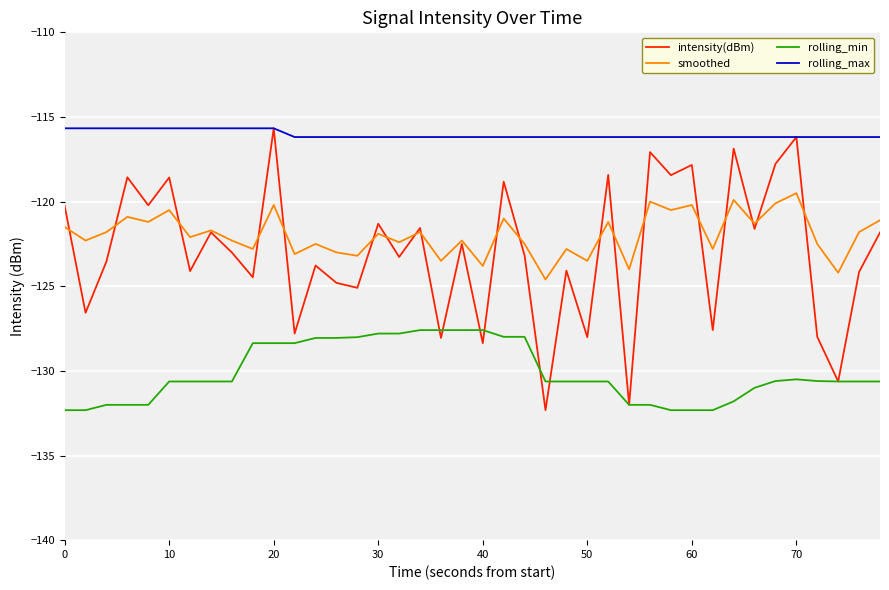

True or false: smoothed has more than 2 points higher than both neighbors.

True